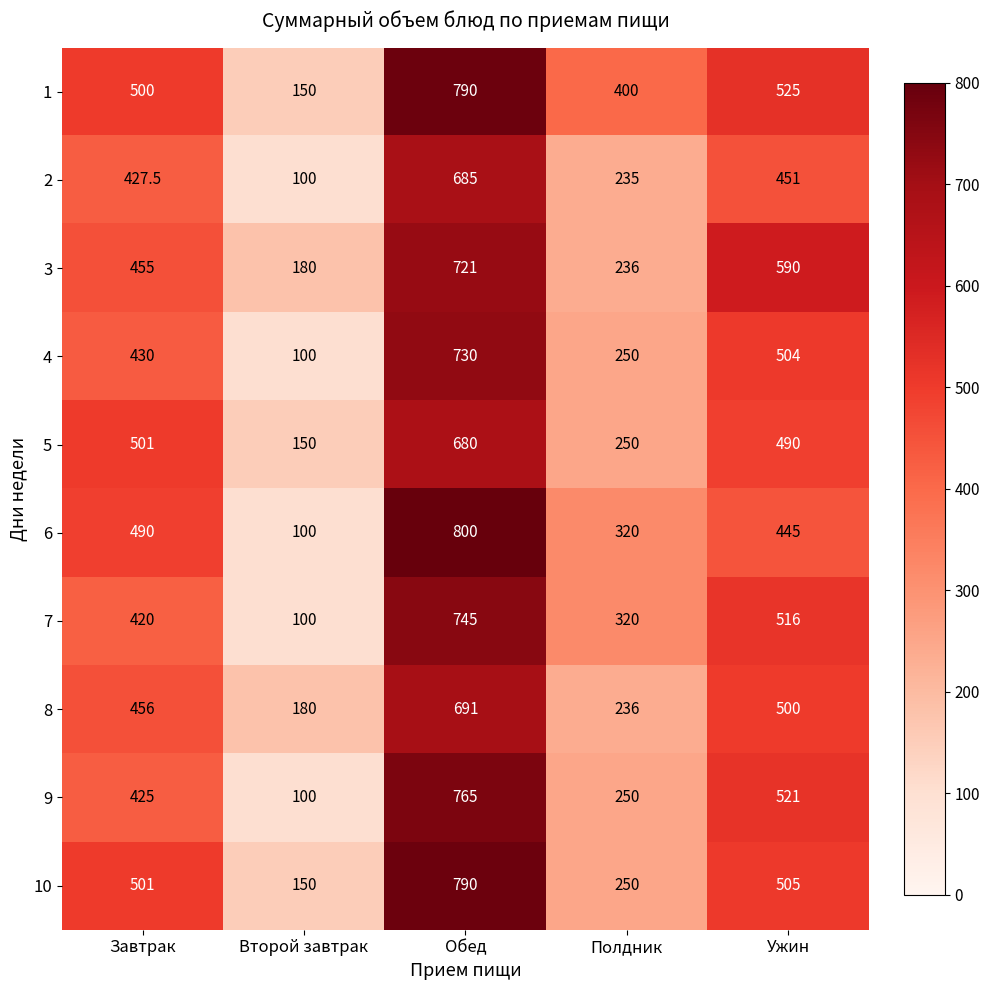

What is the sum of all 10 values?

2196.0